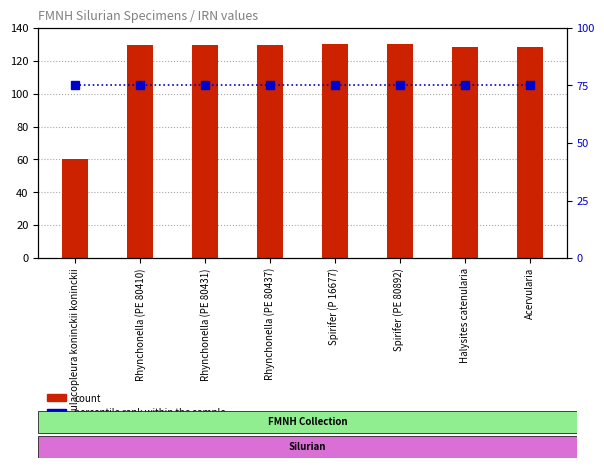

What is the spread (max minus min) of values at Aulacopleura koninckii koninckii?

15.0